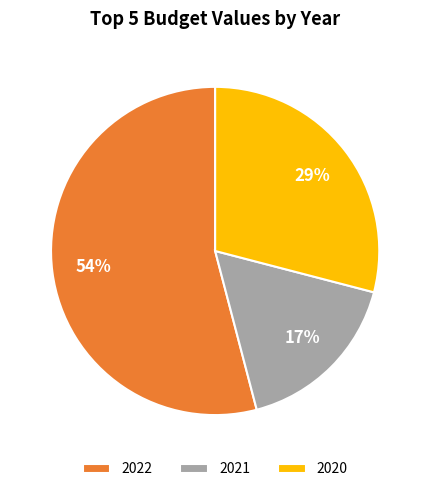

To the nearest percent, what is the combined percentage of 2022 and 2021?

71%